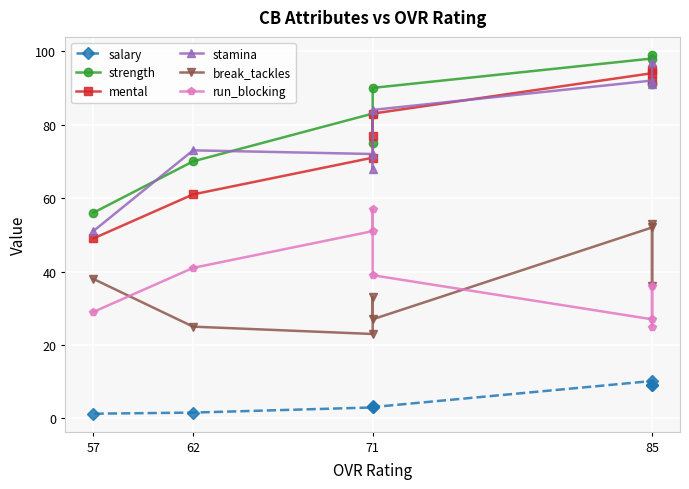

What is the maximum value shown in the chart?

99.0